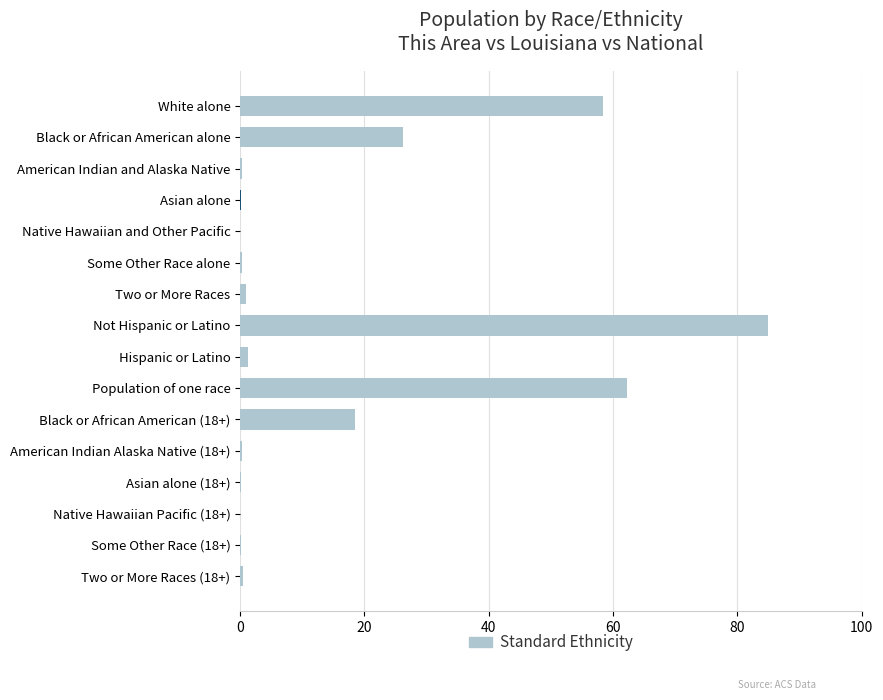

Are the bars horizontal?

Yes